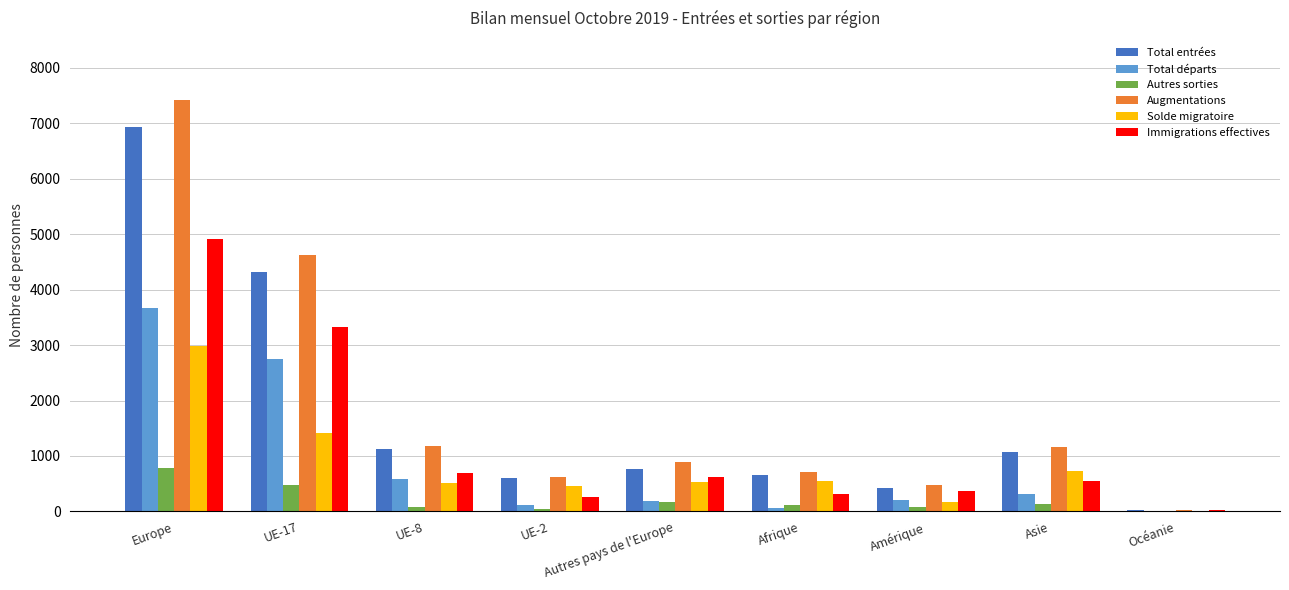

What is the sum of all Total entrées values?

15935